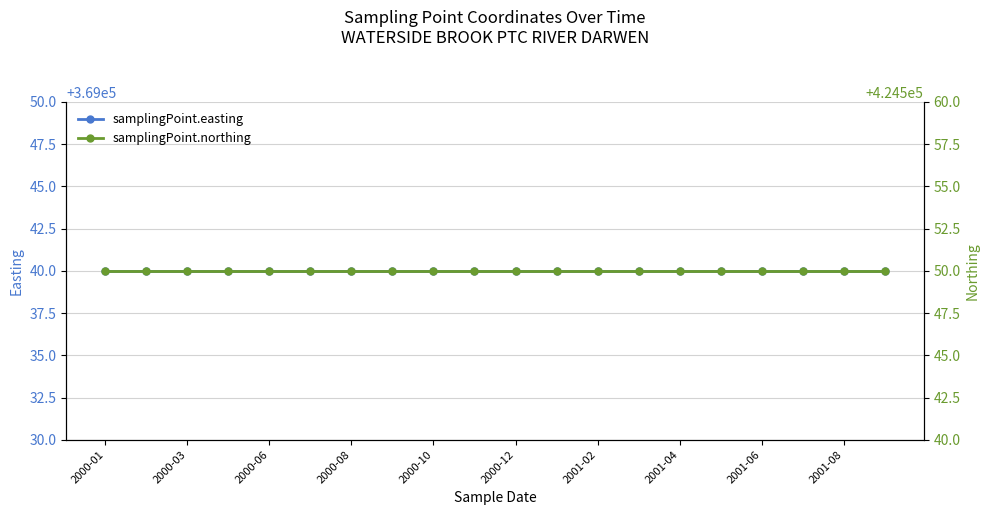

Which series has the largest range (max minus min)?

samplingPoint.easting